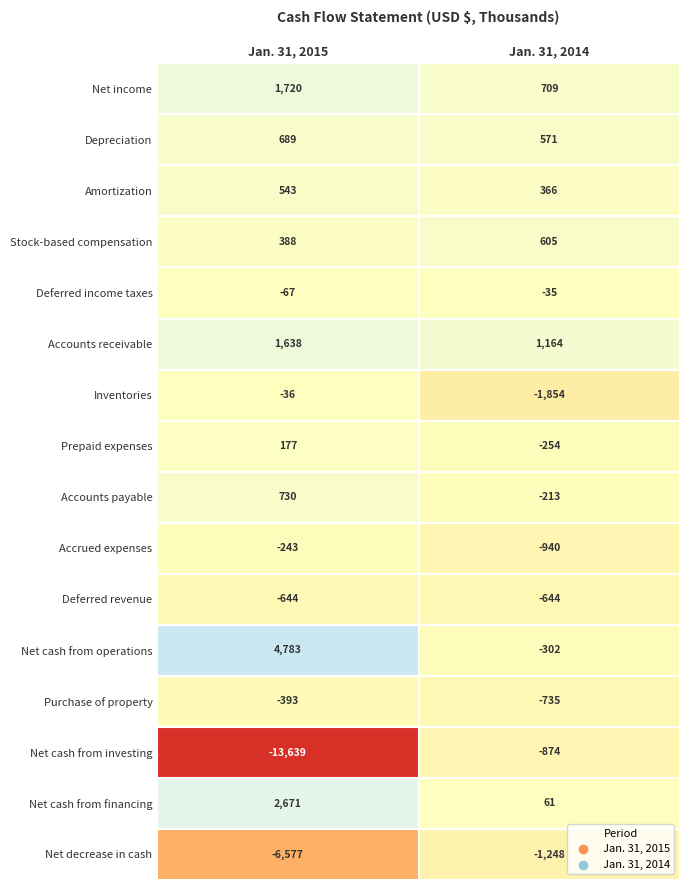

The value of Amortization at Jan. 31, 2014 is 157. True or false?

False